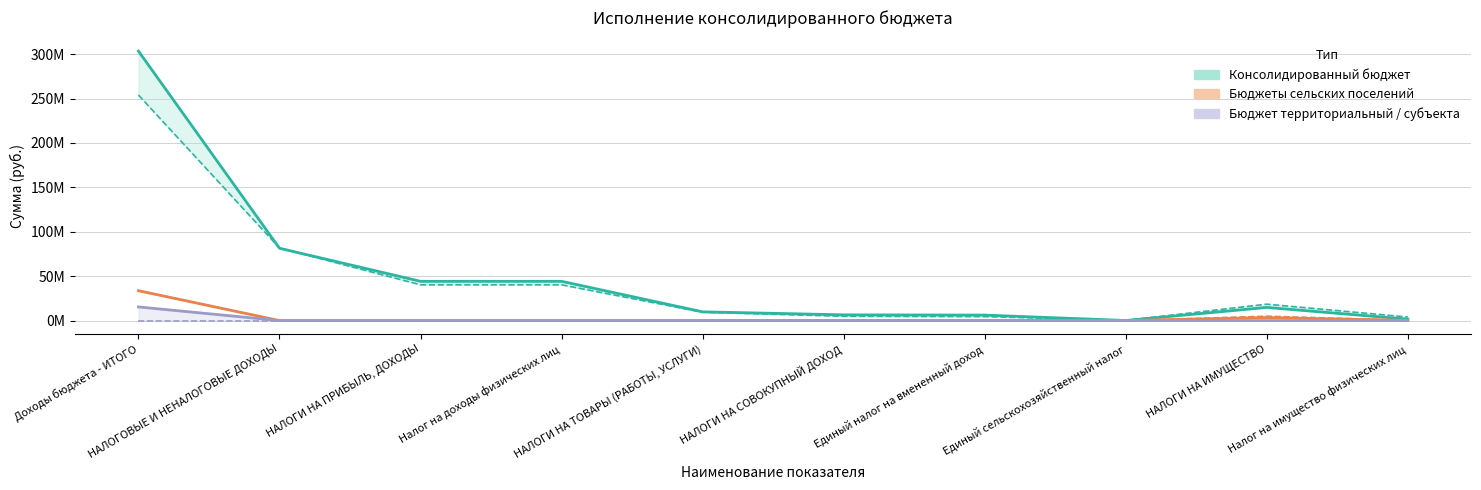

What is the value of the Консолидированный бюджет point at the 3rd from the left?

44218000.0